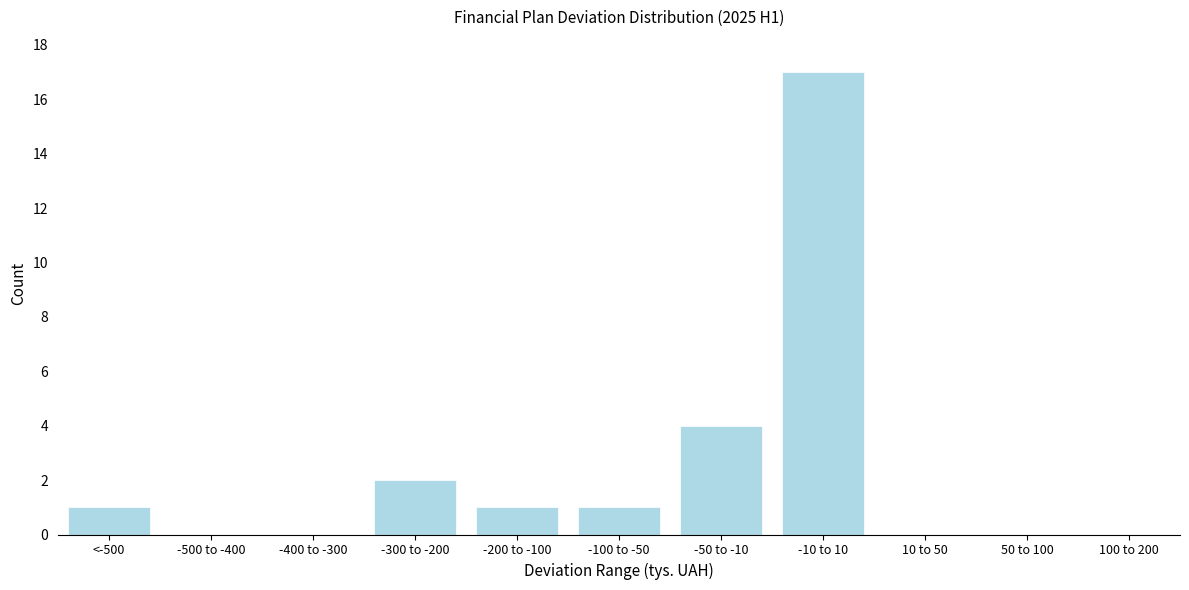

Reading left to right, list all the values displayed in this chart.

<-500=1	-500 to -400=0	-400 to -300=0	-300 to -200=2	-200 to -100=1	-100 to -50=1	-50 to -10=4	-10 to 10=17	10 to 50=0	50 to 100=0	100 to 200=0